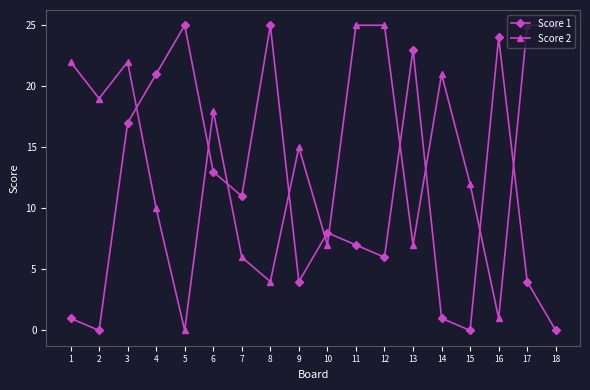

Does the chart have visible grid lines?

No